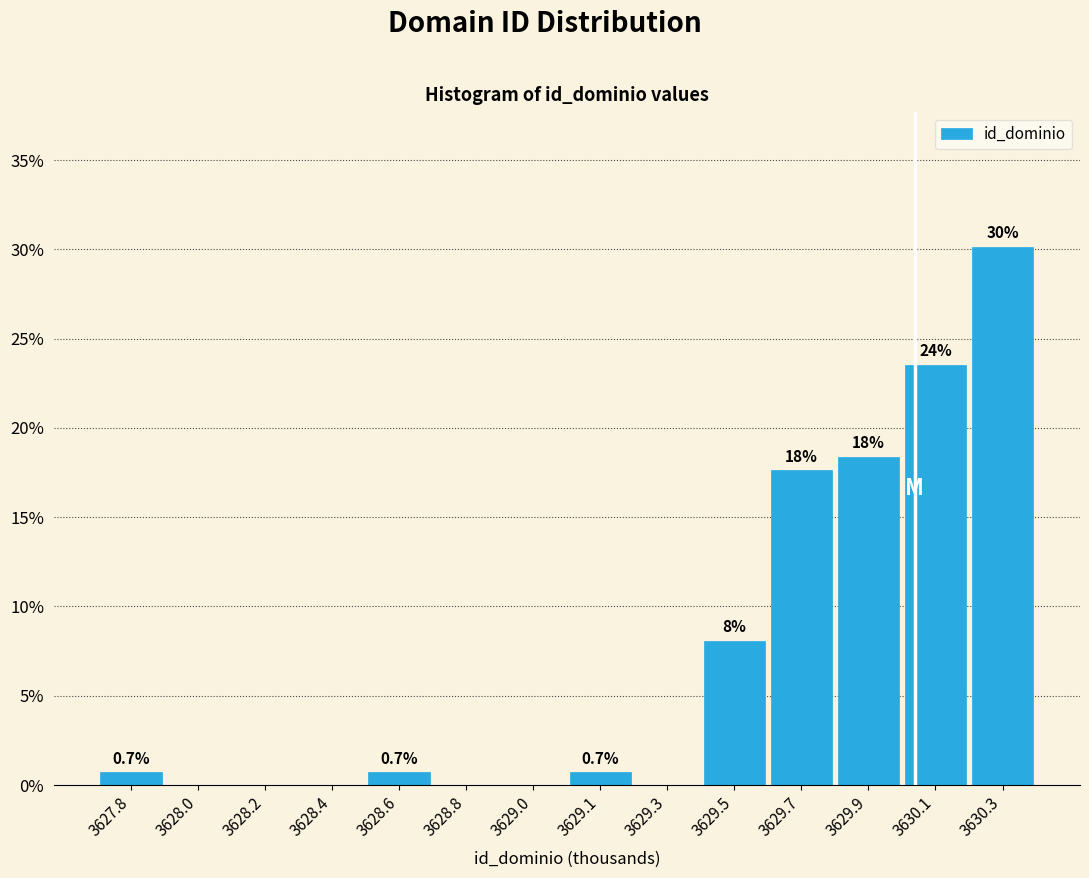

Reading left to right, extract all data points from this chart.

3627.8=0.7	3628.0=0.0	3628.2=0.0	3628.4=0.0	3628.6=0.7	3628.8=0.0	3629.0=0.0	3629.1=0.7	3629.3=0.0	3629.5=8.1	3629.7=17.6	3629.9=18.4	3630.1=23.5	3630.3=30.1